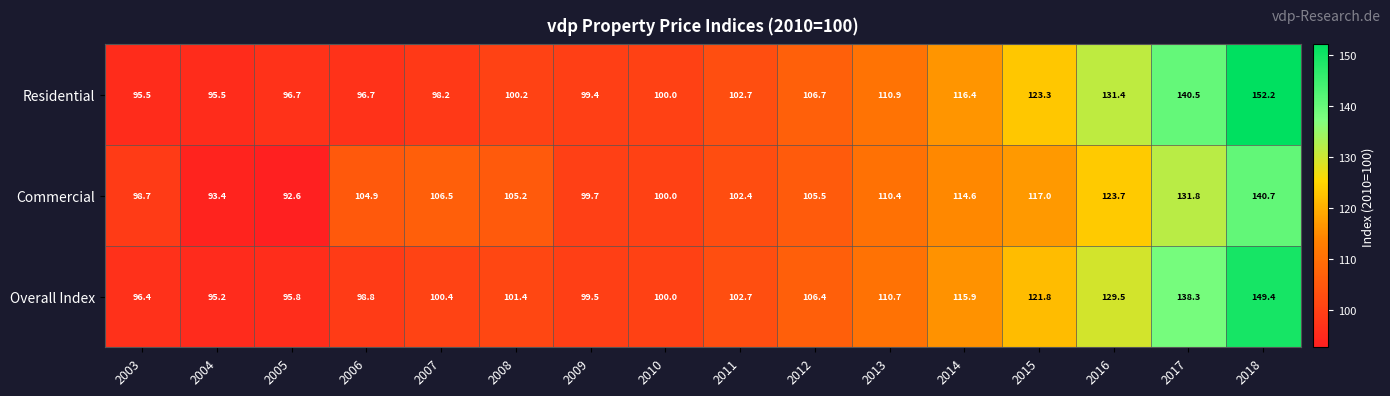

What is the maximum value shown in the chart?

152.2